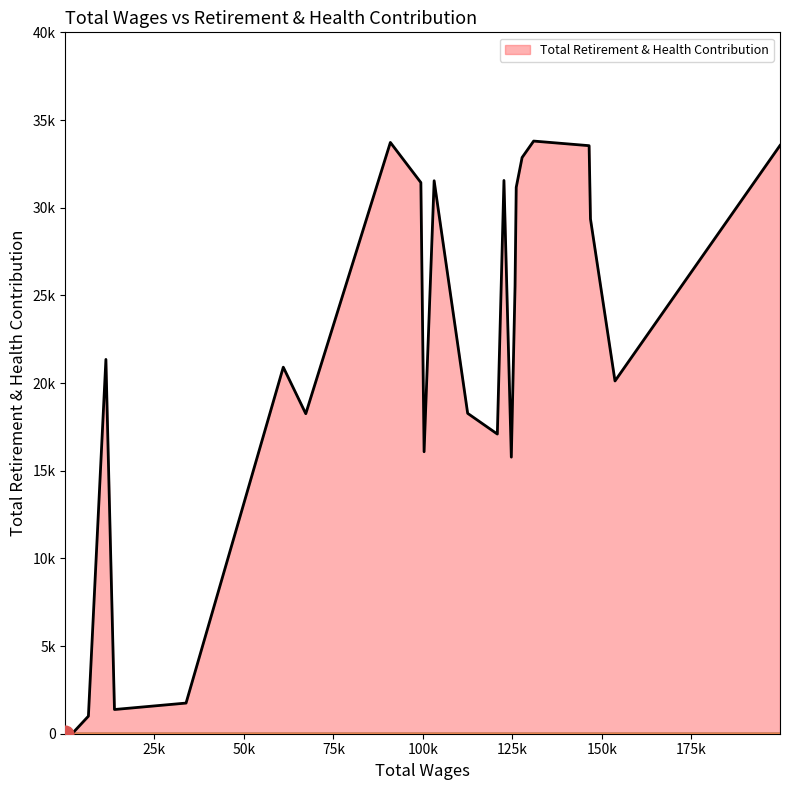

Does the chart have visible grid lines?

No